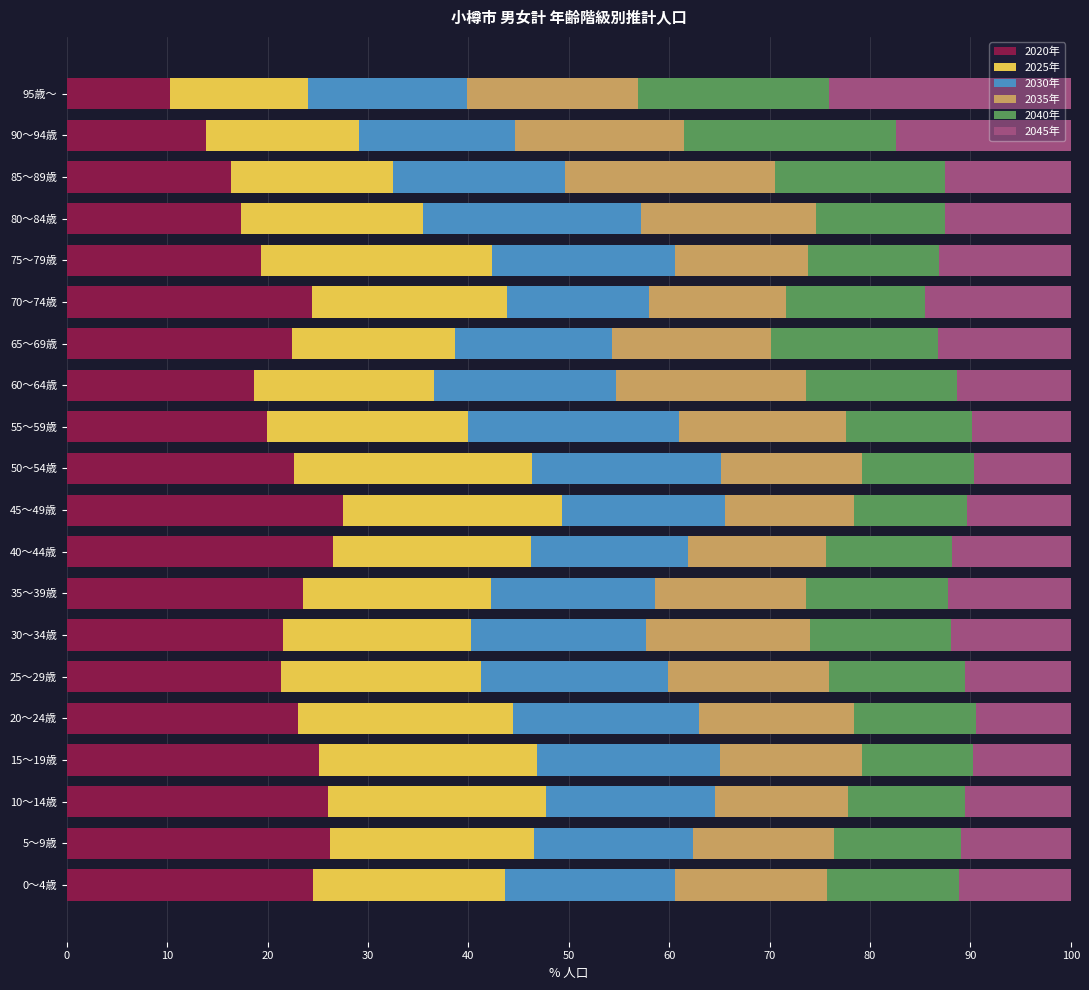

The value of 2020年 at 70～74歳 is 24.4. True or false?

True